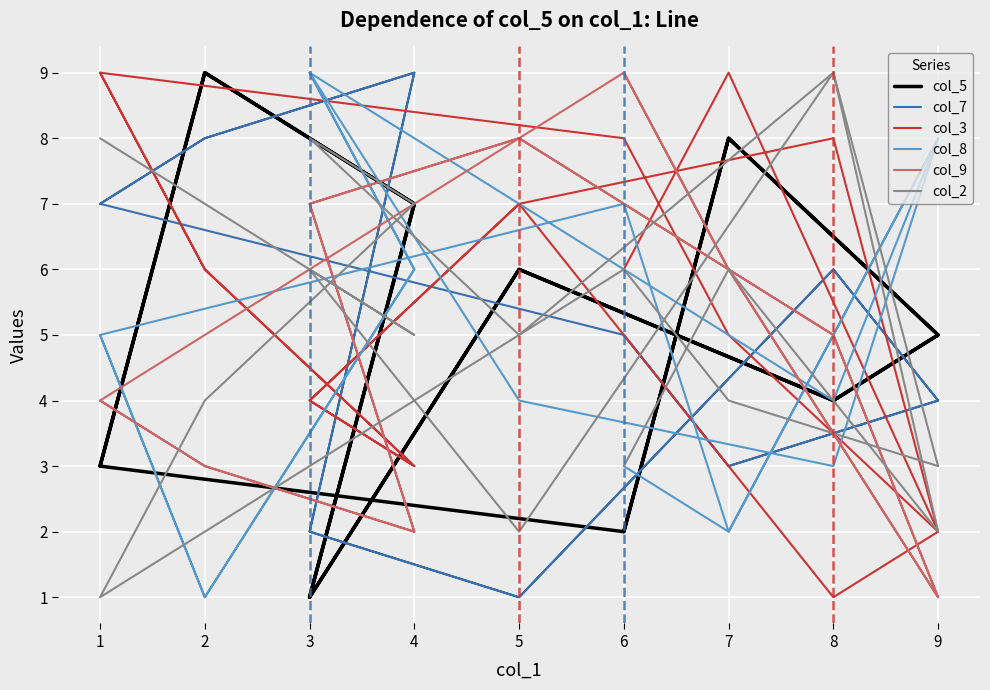

What are all the series names shown in the legend?

col_5, col_7, col_3, col_8, col_9, col_2